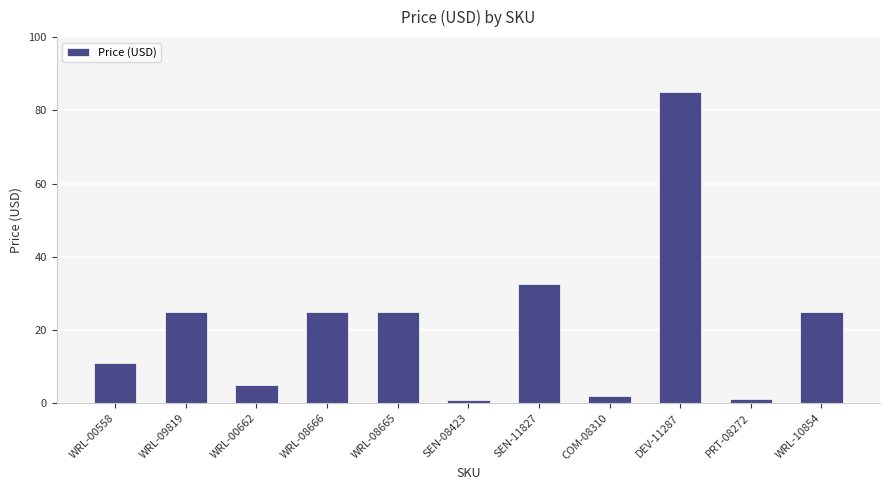

What is the difference between the maximum and minimum values?

84.0